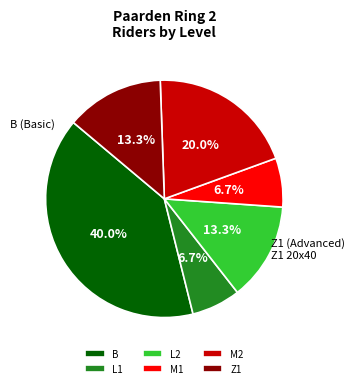

What is the largest slice in the pie chart?

B